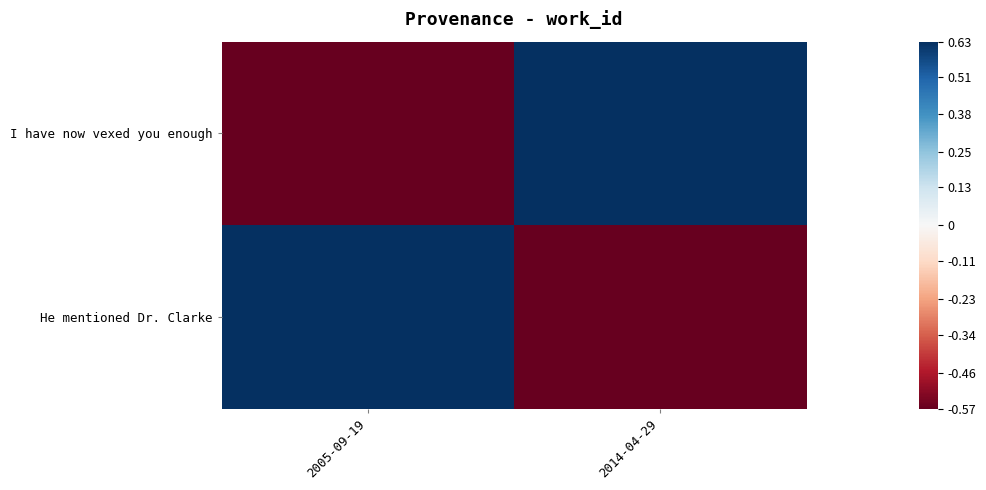

At how many categories does at least one series exceed 0?

2